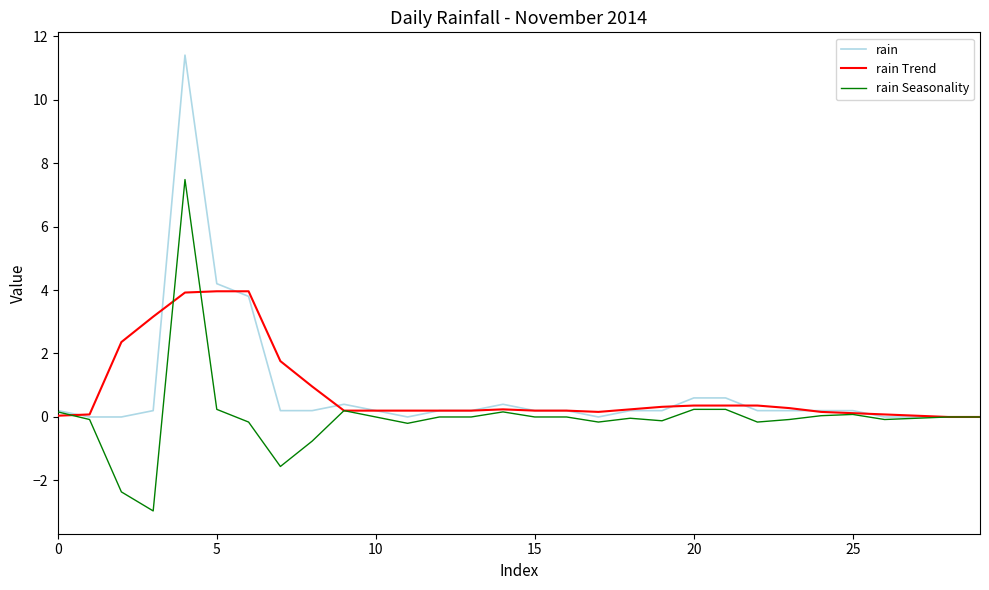

Which series has the largest range (max minus min)?

rain